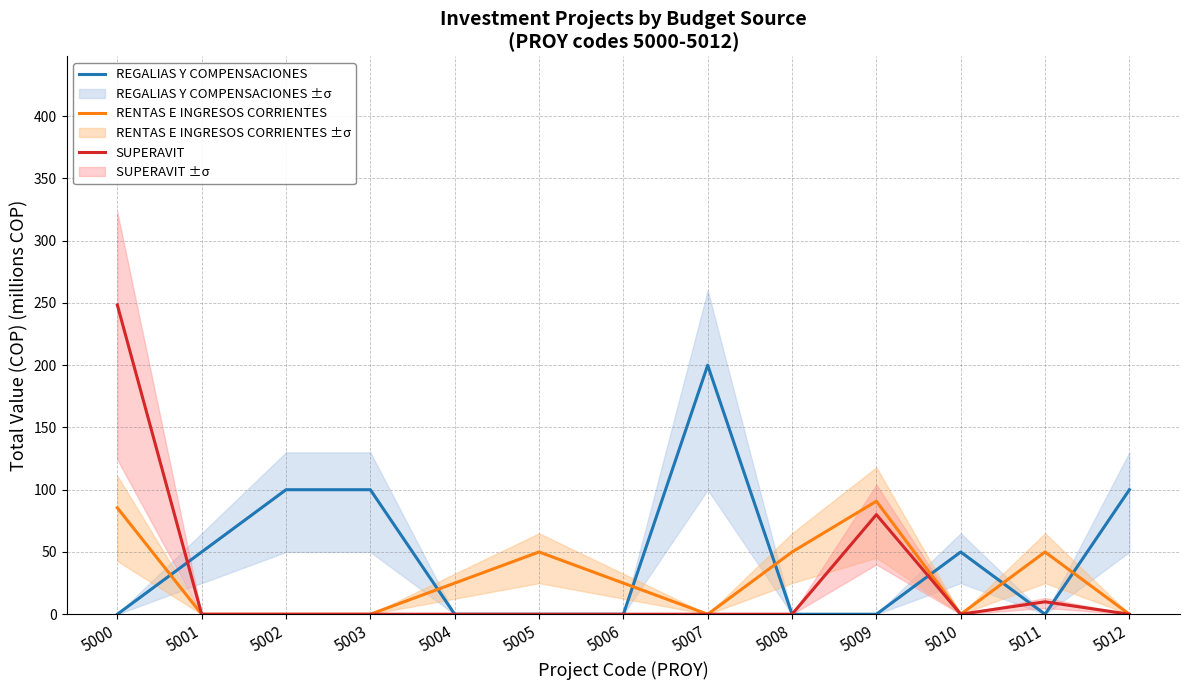

Is it true that RENTAS E INGRESOS CORRIENTES equals 13.8 at 5004?

False